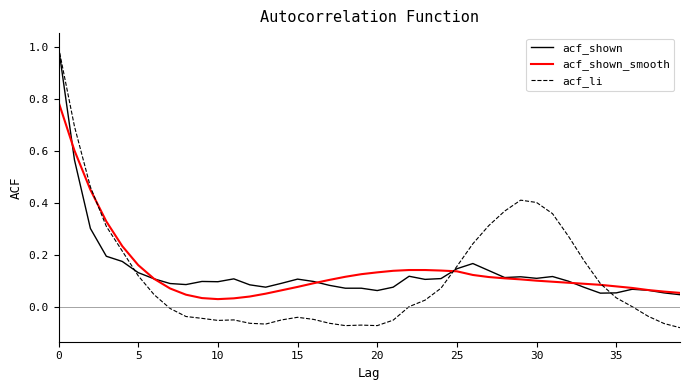

True or false: acf_shown_smooth and acf_li intersect in this chart.

True